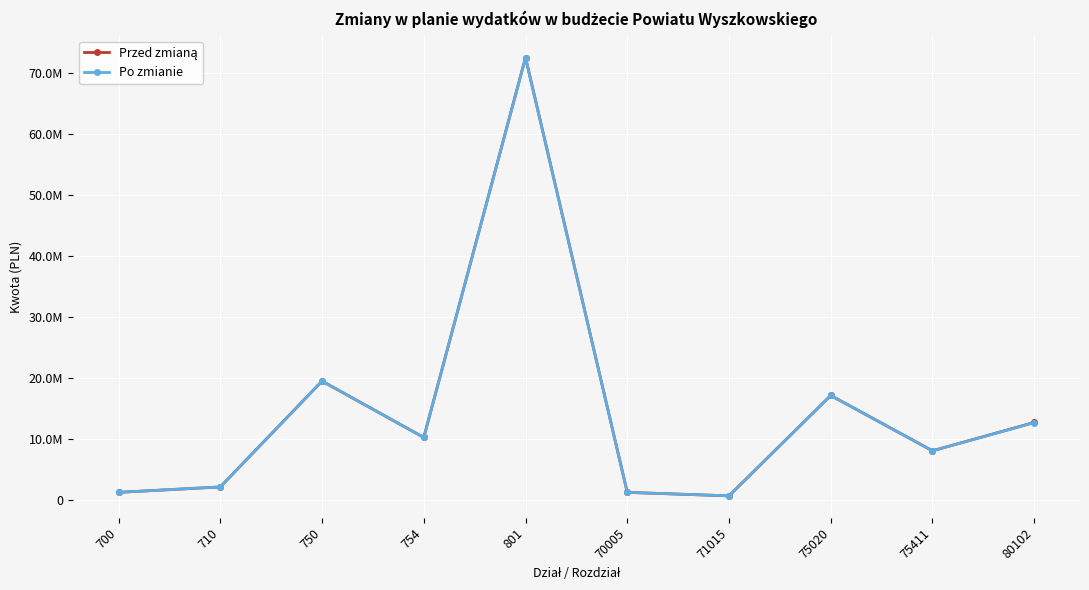

Is this an area chart (filled region under the line)?

No